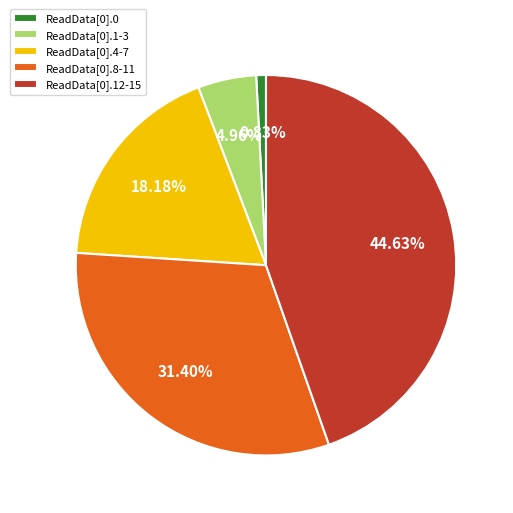

Rank the categories by value from lowest to highest.

ReadData[0].0, ReadData[0].1-3, ReadData[0].4-7, ReadData[0].8-11, ReadData[0].12-15